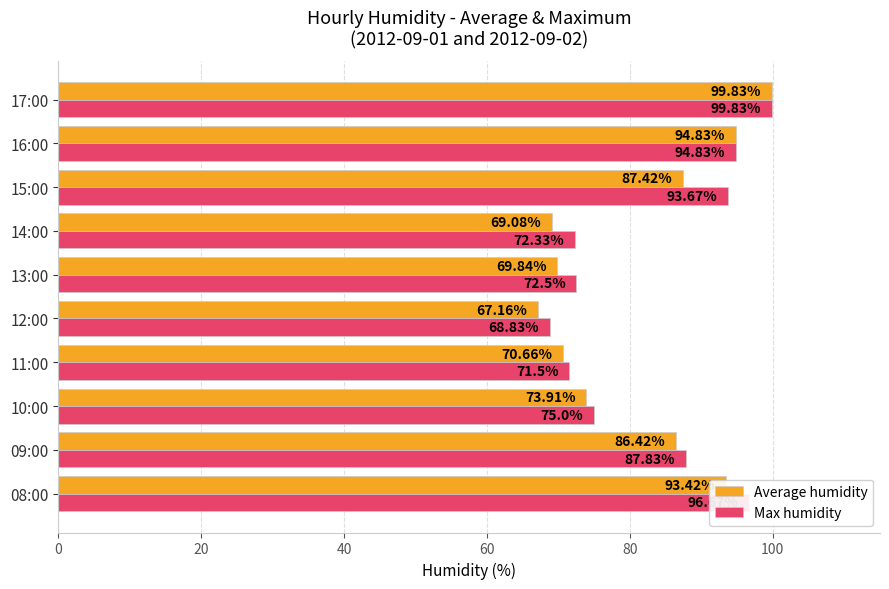

What is the total value across all series at 16:00?

189.7